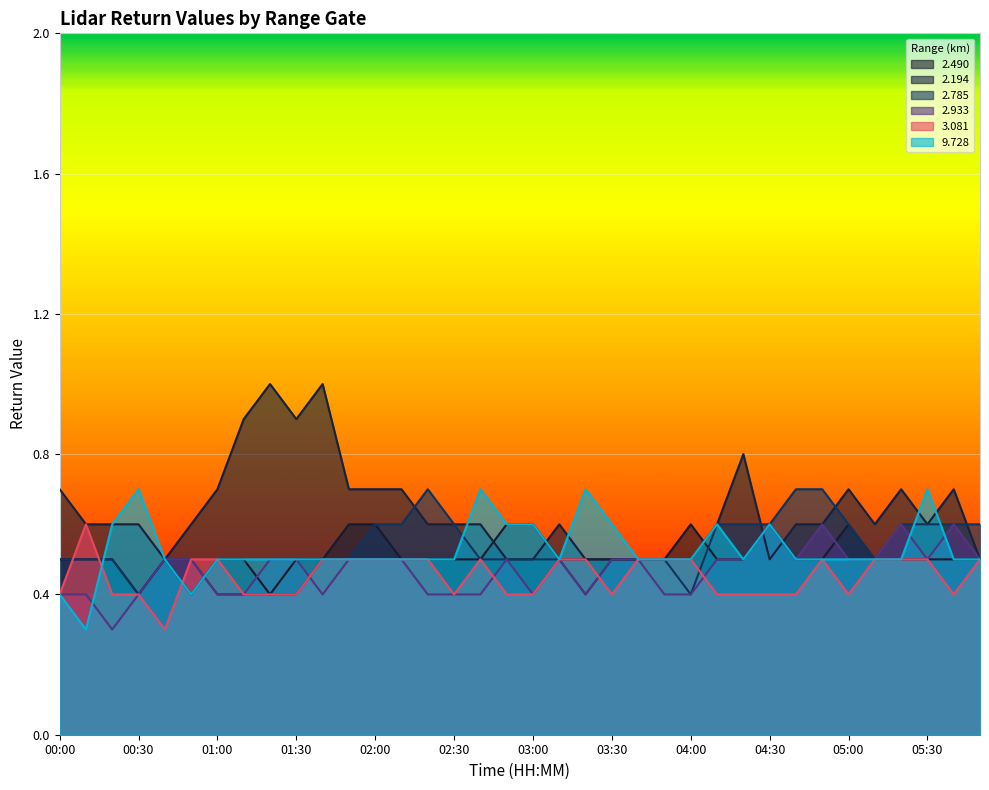

At how many categories does at least one series exceed 0?

36